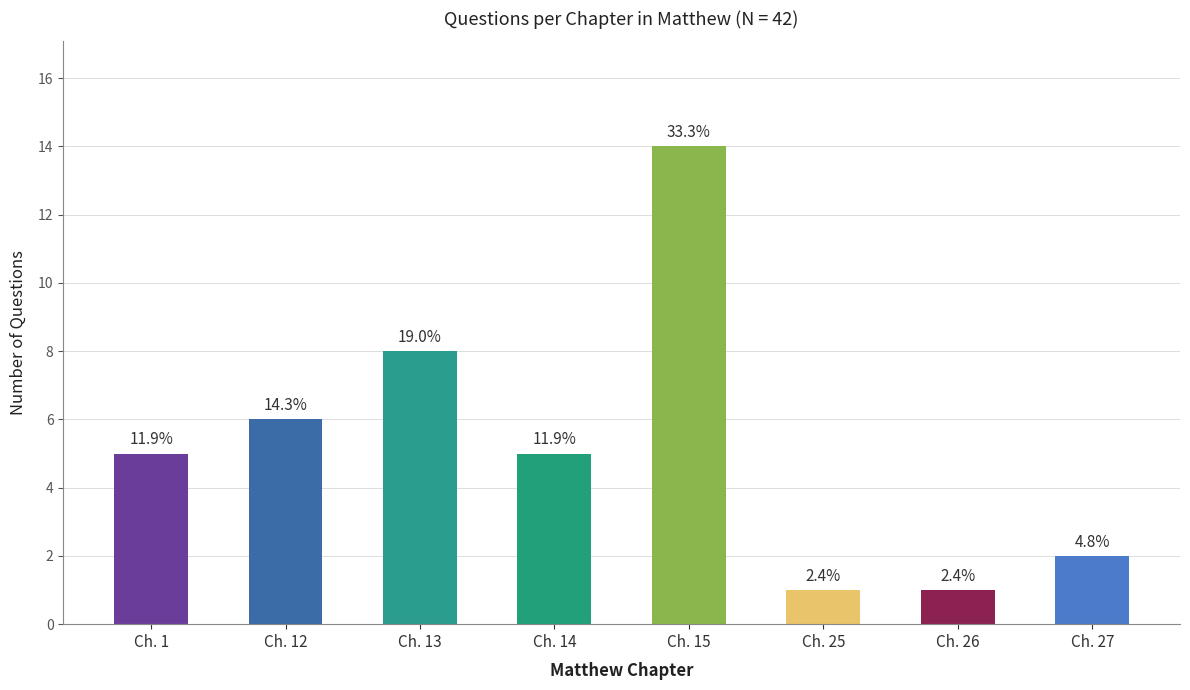

How many bars are there in total?

8